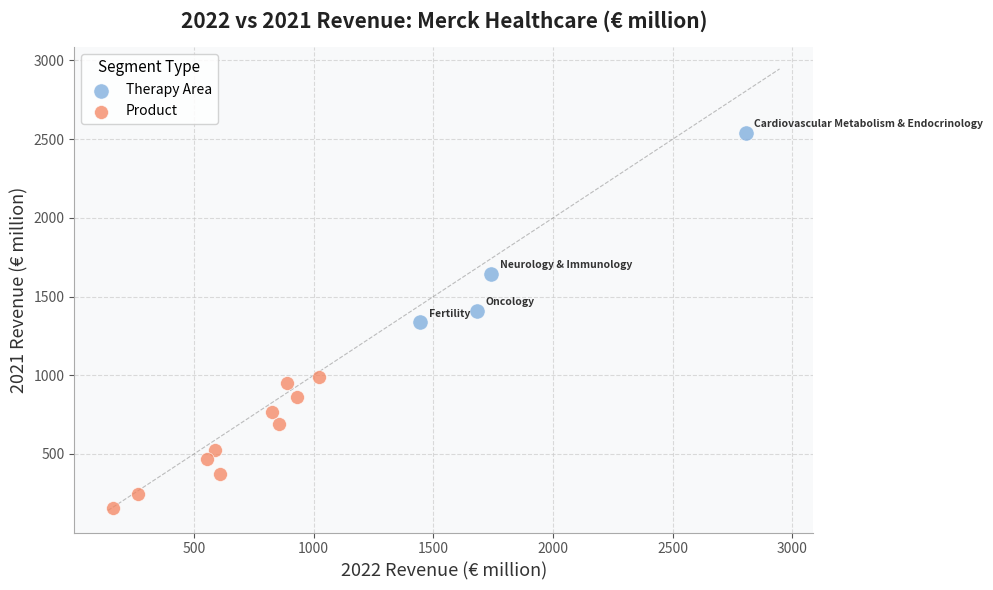

What are all the series names shown in the legend?

Therapy Area, Product